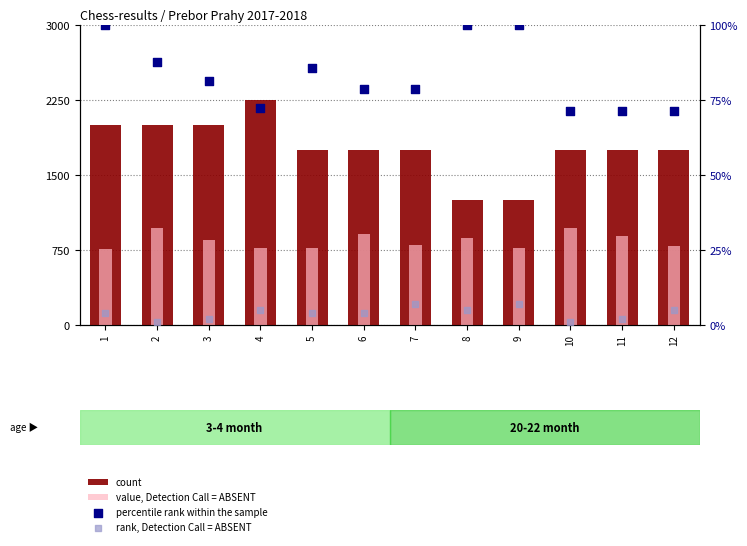

Is the value of rank, Detection Call = ABSENT at 10 greater than the value of count at 11?

No